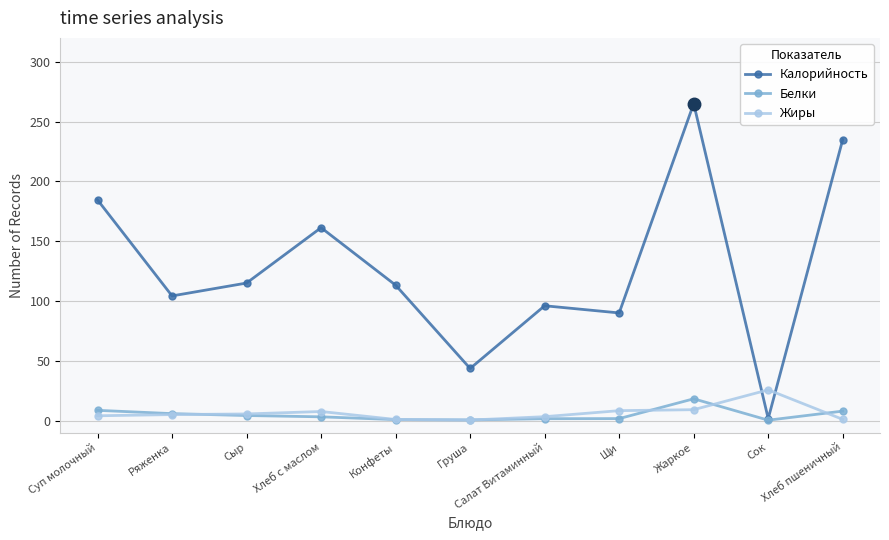

What is the total value across all series at Жаркое?

292.3